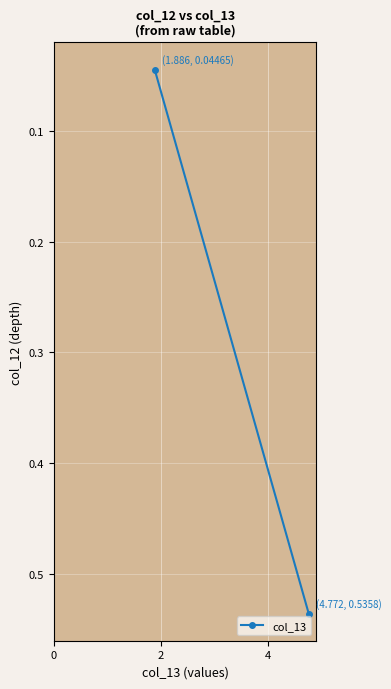

What is the change in value from 0 to 2?

-0.5